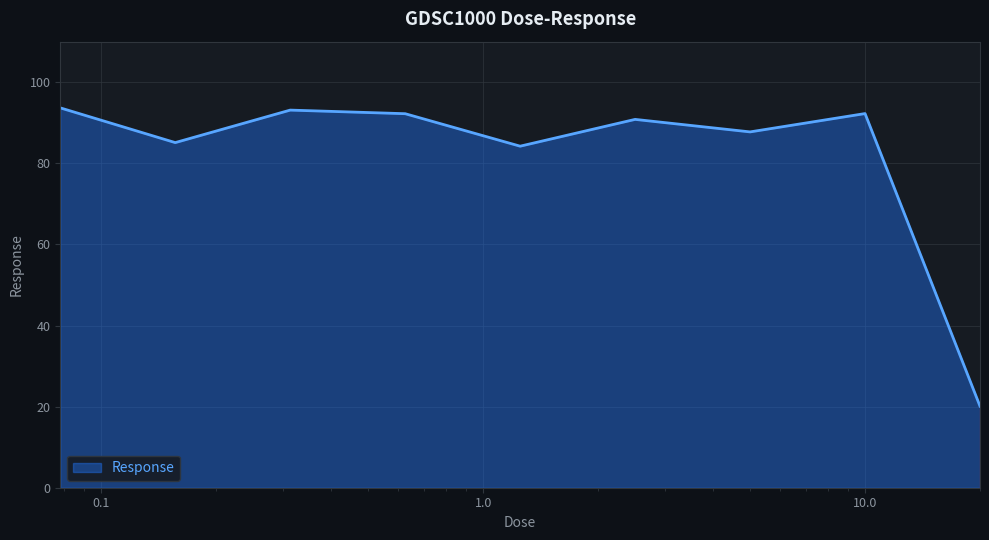

What is the difference between the maximum and minimum values?

73.6